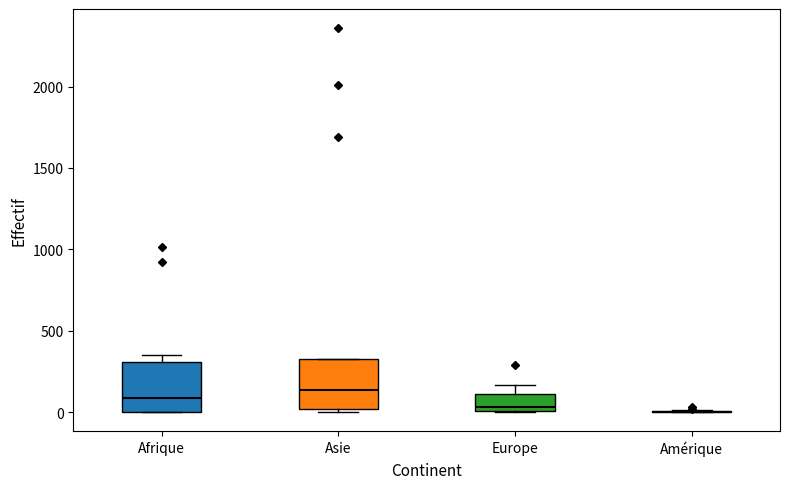

Reading left to right, read every box against the y-axis: the position of its median line, the range the box covers, and the ends of its whiskers. The values are not printed on the chart, so give them approximately, as read against the axis.

Afrique: median 100, box 0 to 300, whiskers 0 to 350
Asie: median 150, box 0 to 350, whiskers 0 (just below the box's lower edge) to 350
Europe: median 50, box 0 to 100, whiskers 0 to 150
Amérique: box collapsed to a line at 0, whiskers 0 to 0